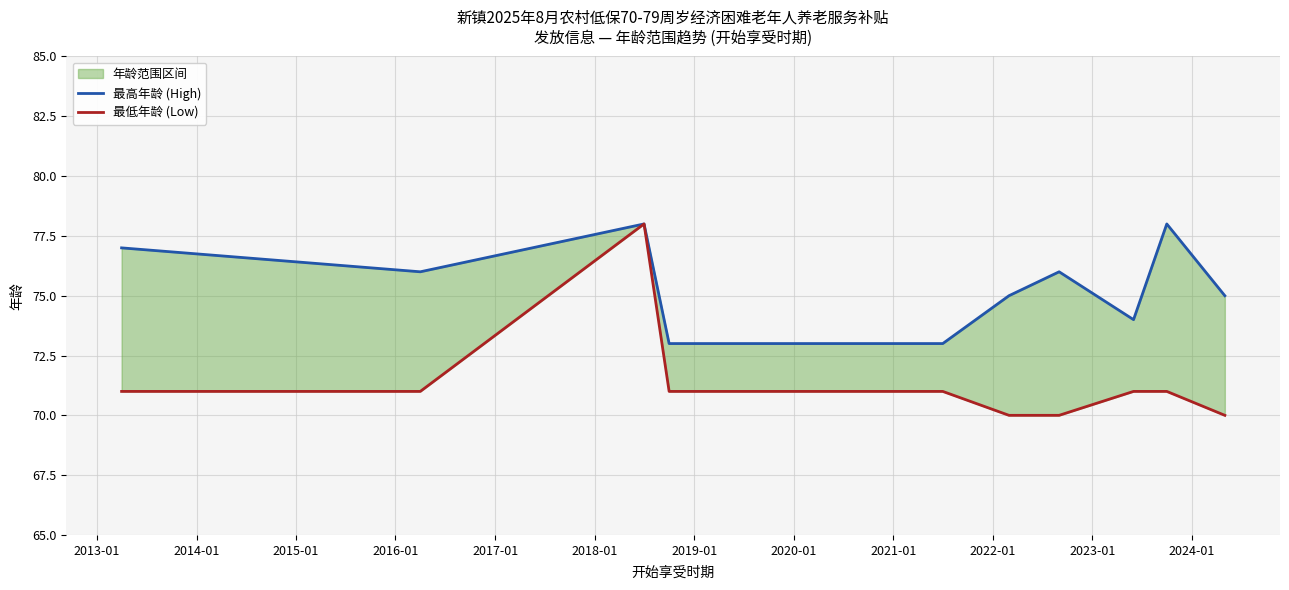

Which has a higher value, 2014-01 or 2016-01?

2014-01